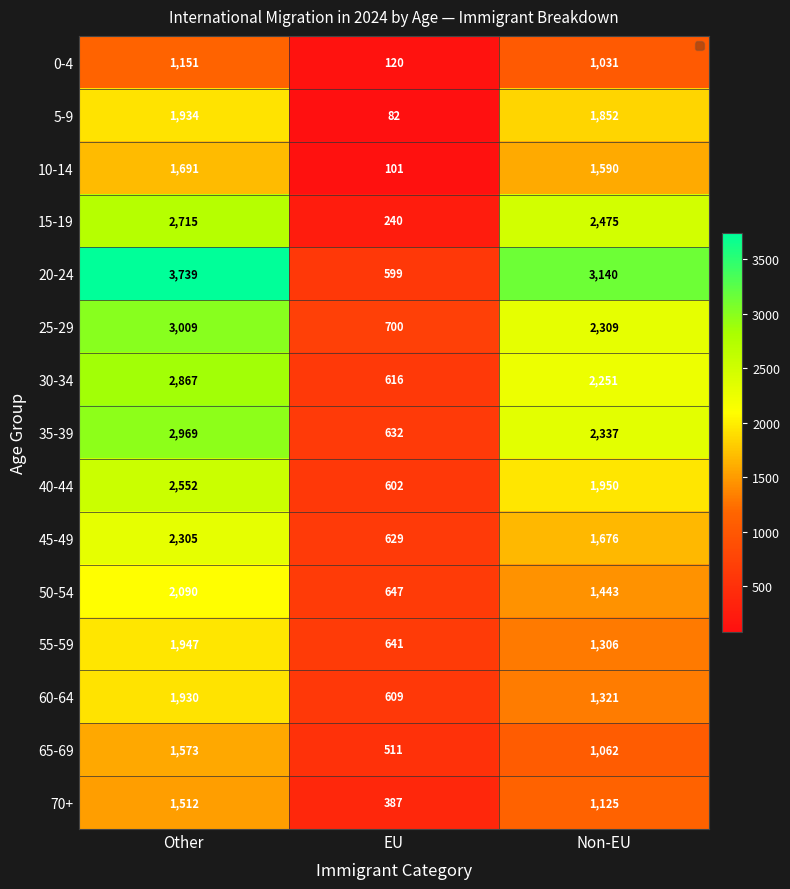

The value of 45-49 at EU is 360. True or false?

False